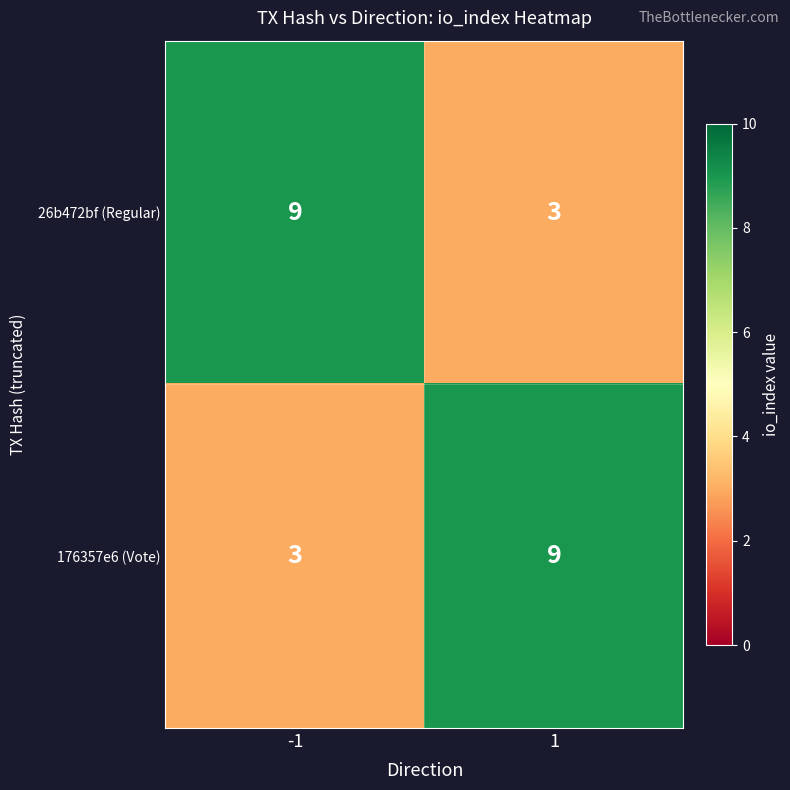

Reading left to right, extract all data points from this chart.

26b472bf (Regular): 9	3
176357e6 (Vote): 3	9